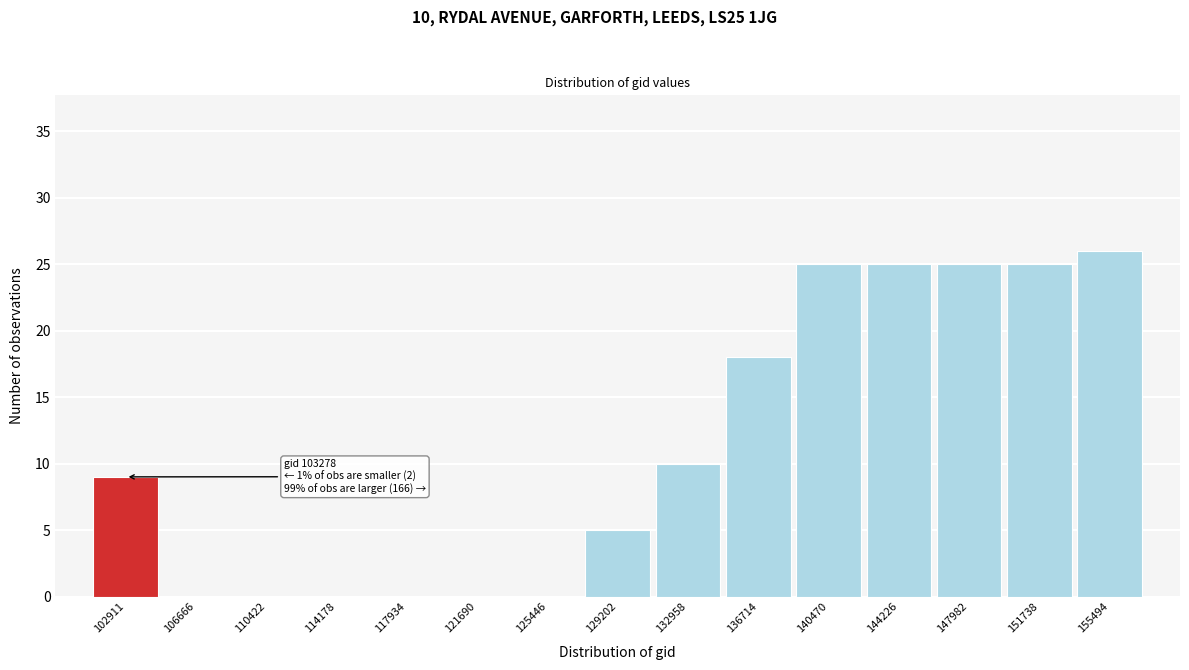

Reading left to right, extract all data points from this chart.

102911=9	106666=0	110422=0	114178=0	117934=0	121690=0	125446=0	129202=5	132958=10	136714=18	140470=25	144226=25	147982=25	151738=25	155494=26